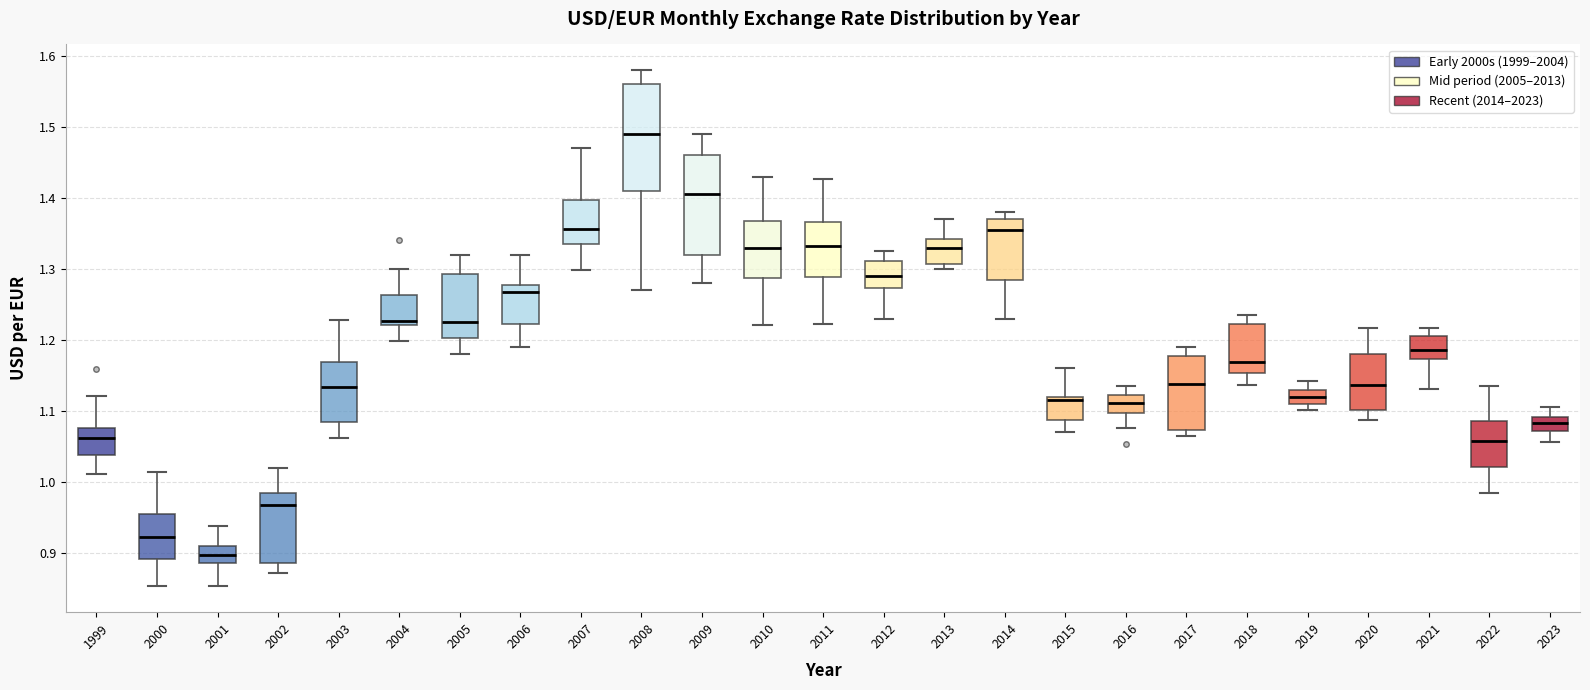

Which box is the tallest, from its lower edge to its upper edge?

2008